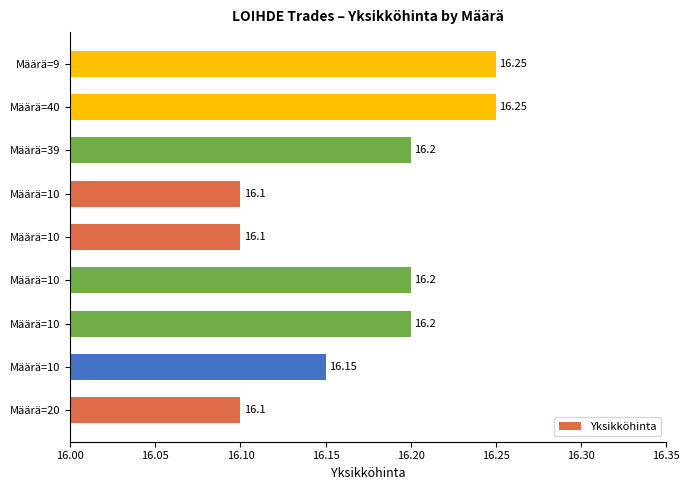

What is the average value?

16.2